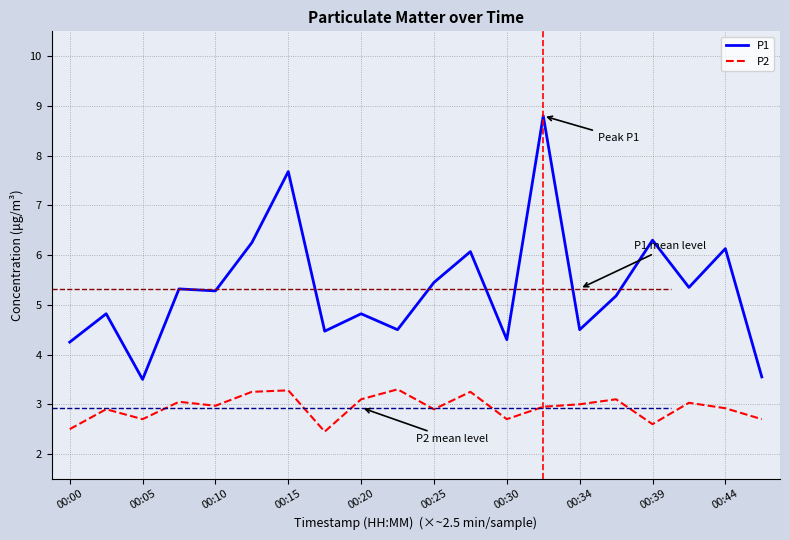

List the series in order of their overall mean, highest first.

P1, P2